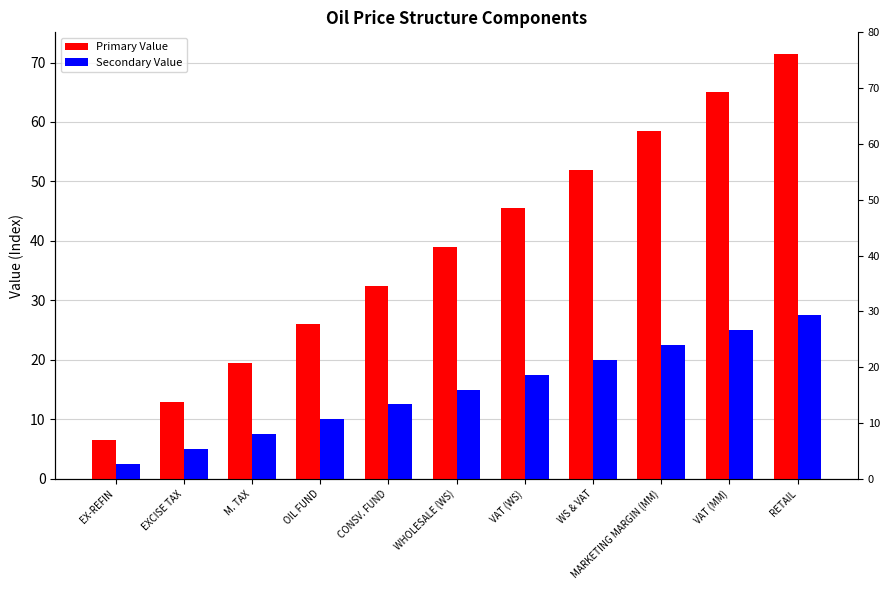

What is the difference between the maximum and minimum values in the Primary Value series?

65.0